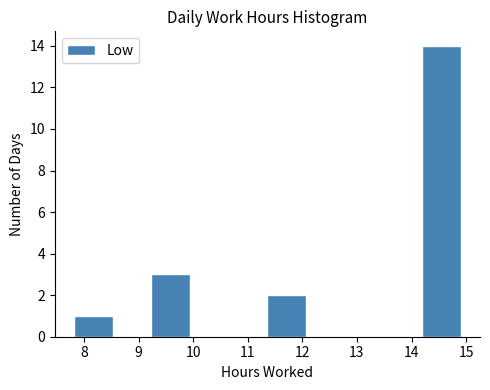

Reading left to right, transcribe this chart: for each bar, give the range it covers on the x-axis and its height. Neither the bar edges nor the heights are printed on the chart, so give them approximately, as read against the axes.

7.8 to 8.5: 1
8.5 to 9.2: 0
9.2 to 9.9: 3
9.9 to 10.7: 0
10.7 to 11.4: 0
11.4 to 12.1: 2
12.1 to 12.8: 0
12.8 to 13.5: 0
13.5 to 14.2: 0
14.2 to 14.9: 14